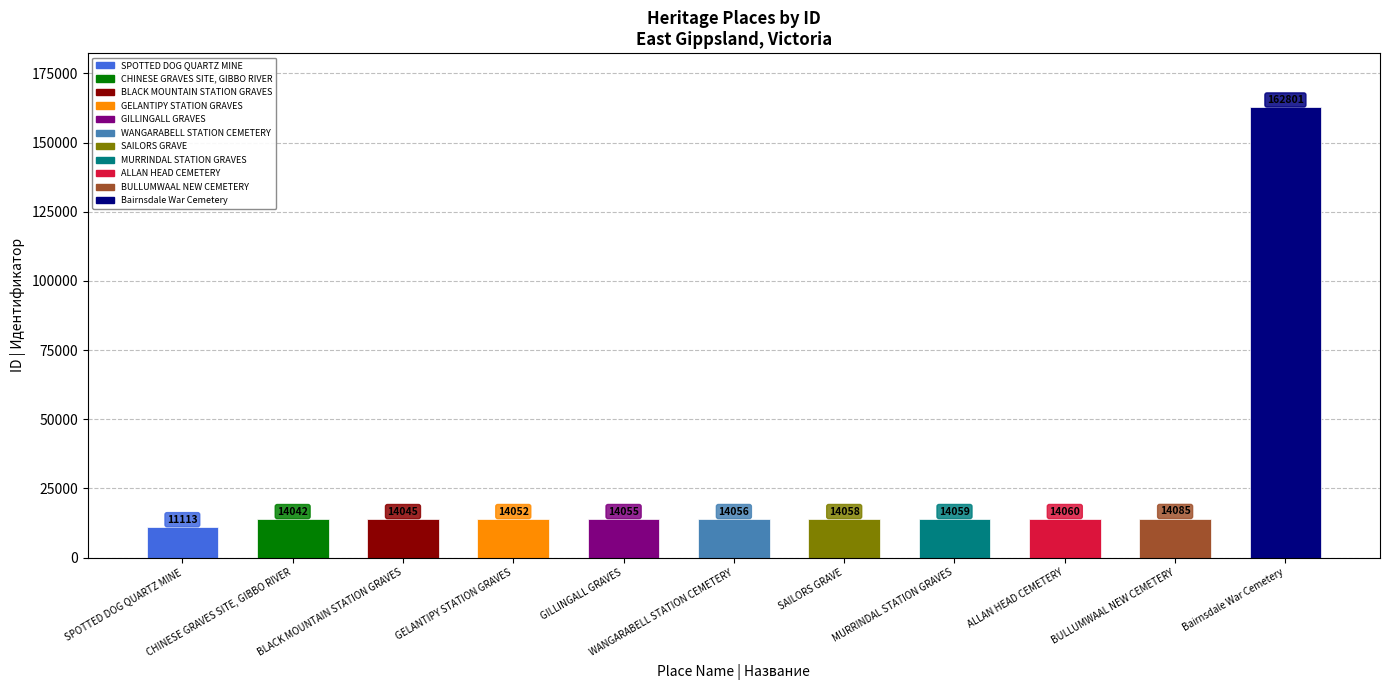

Does the chart contain stacked bars?

No